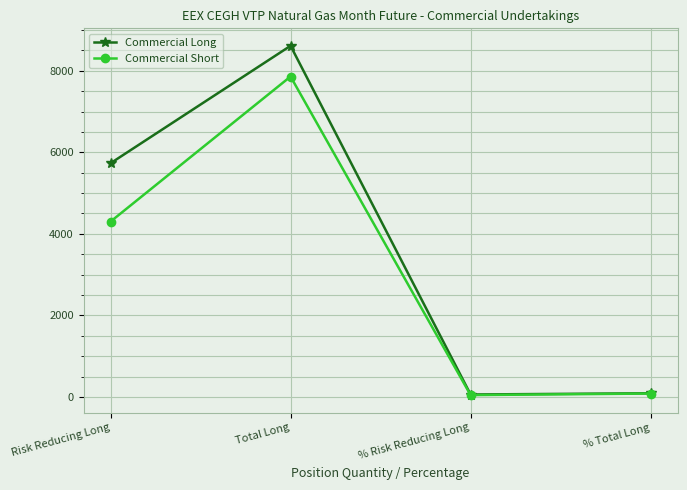

What is the difference between the highest and lowest values at Risk Reducing Long?

1431.0